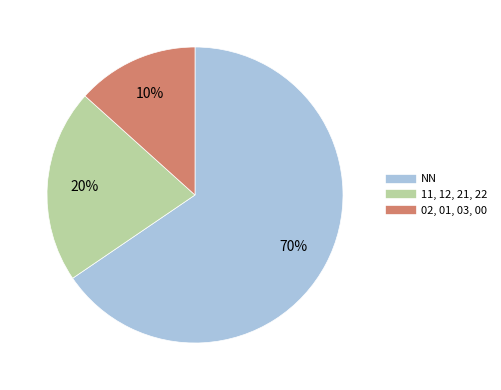

Between 03 and 11, which is larger?

11